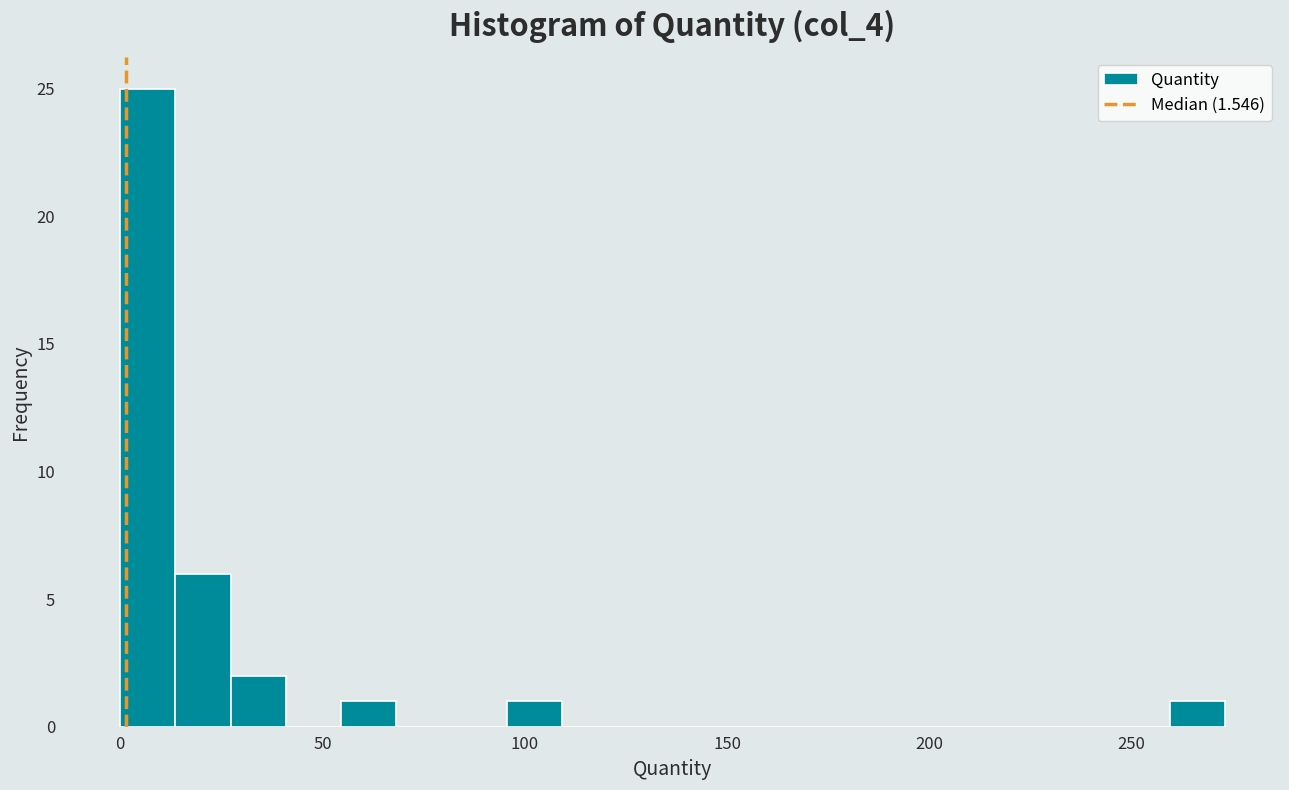

Read against the x-axis, roughly where is the centre of the tallest bar?

5